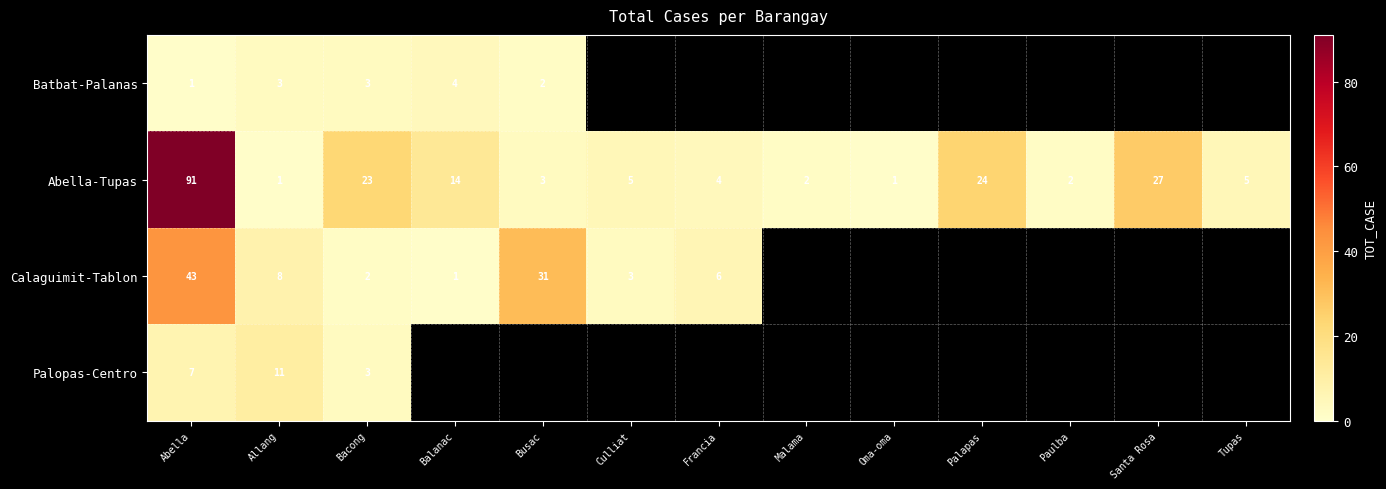

At which label does Abella-Tupas first exceed 5?

Abella